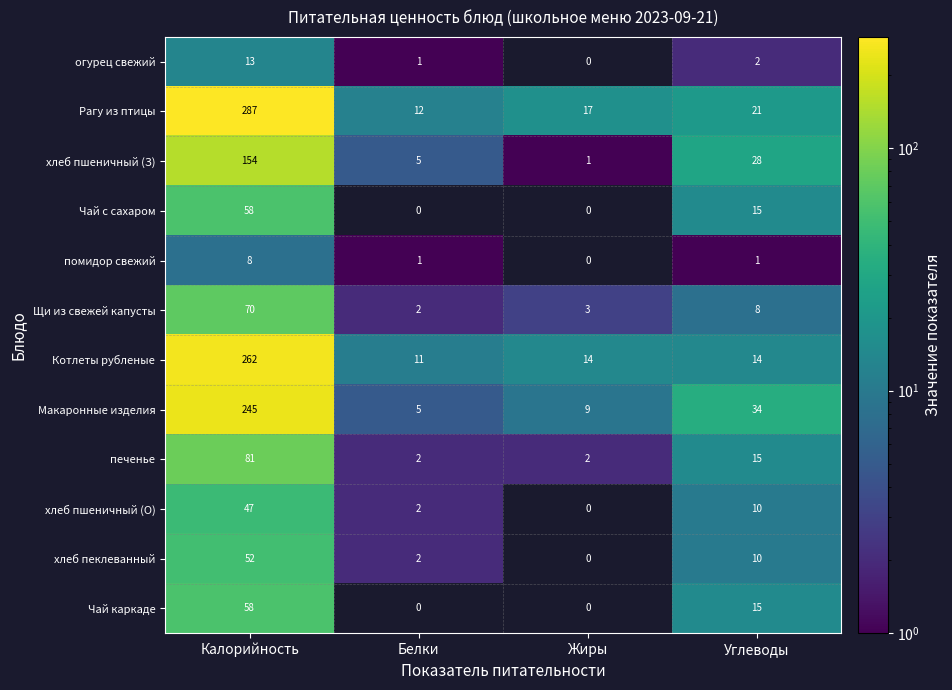

What is the greatest value displayed?

287